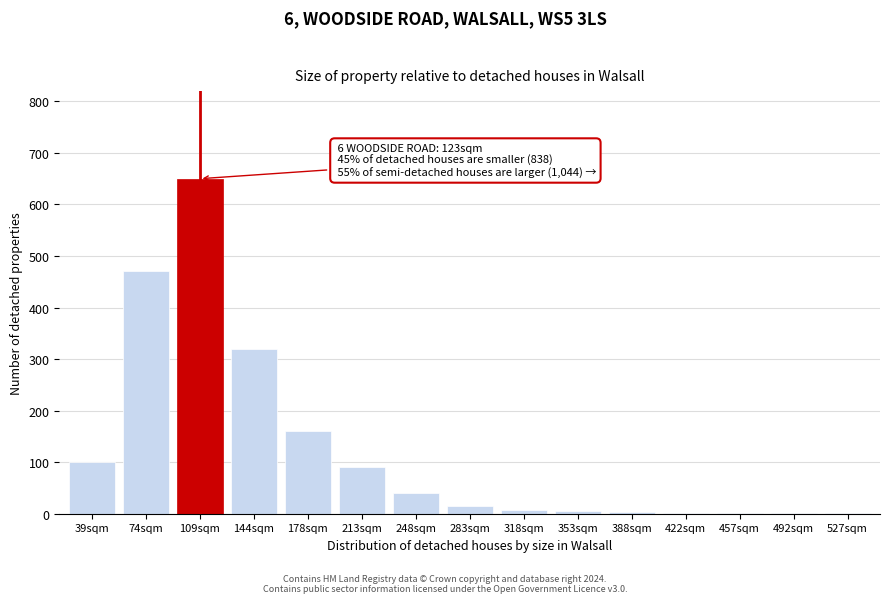

Is it true that the value at 109sqm is 650?

True